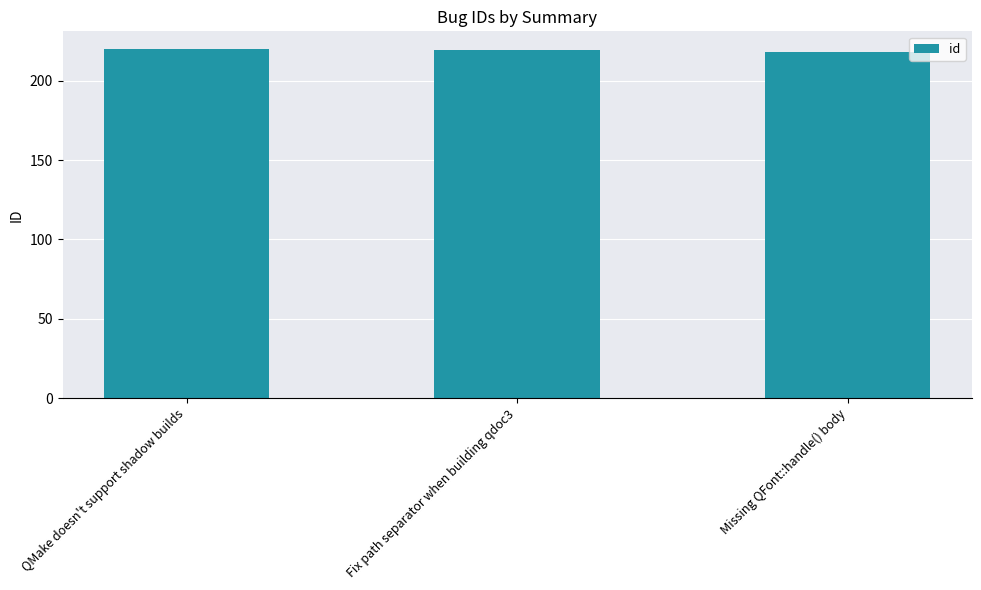

Approximately how many times larger is the value at Fix path separator when building qdoc3 compared to Missing QFont::handle() body?

1.0